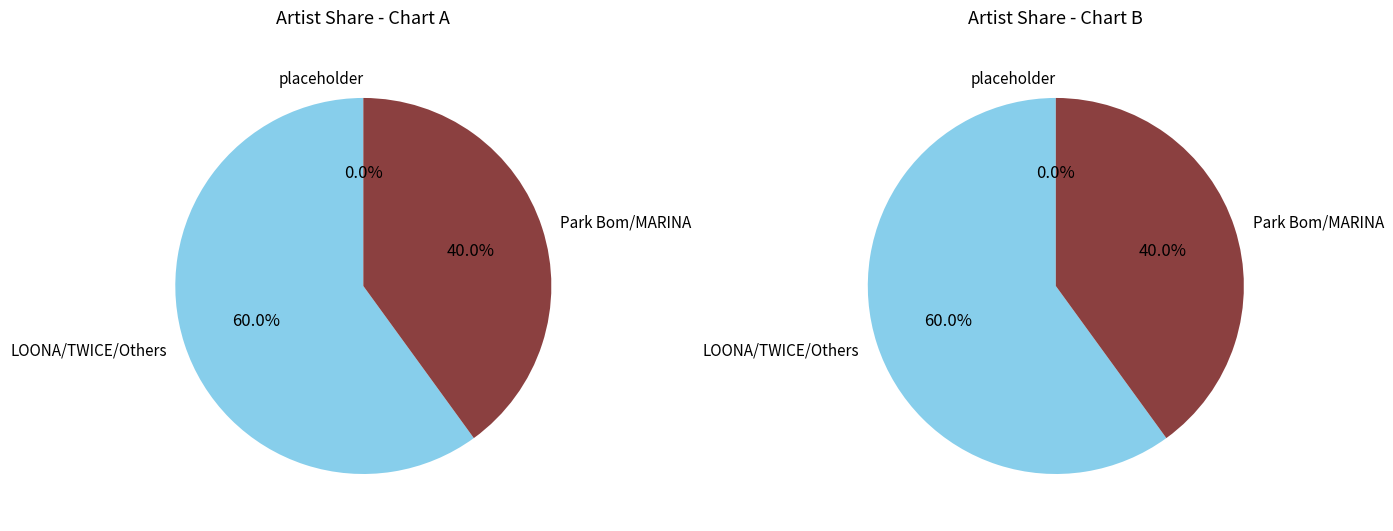

How many segments does this pie chart have?

6